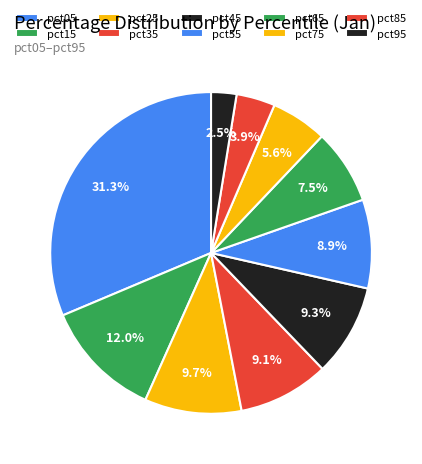

How many segments does this pie chart have?

10